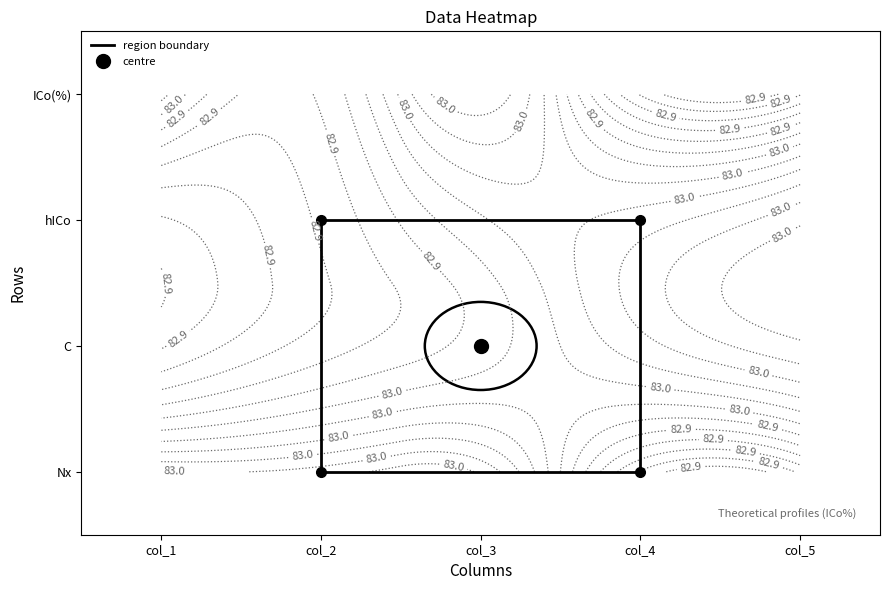

List the labels in order of value, smallest first.

col_2, col_4, col_2, col_4, col_2